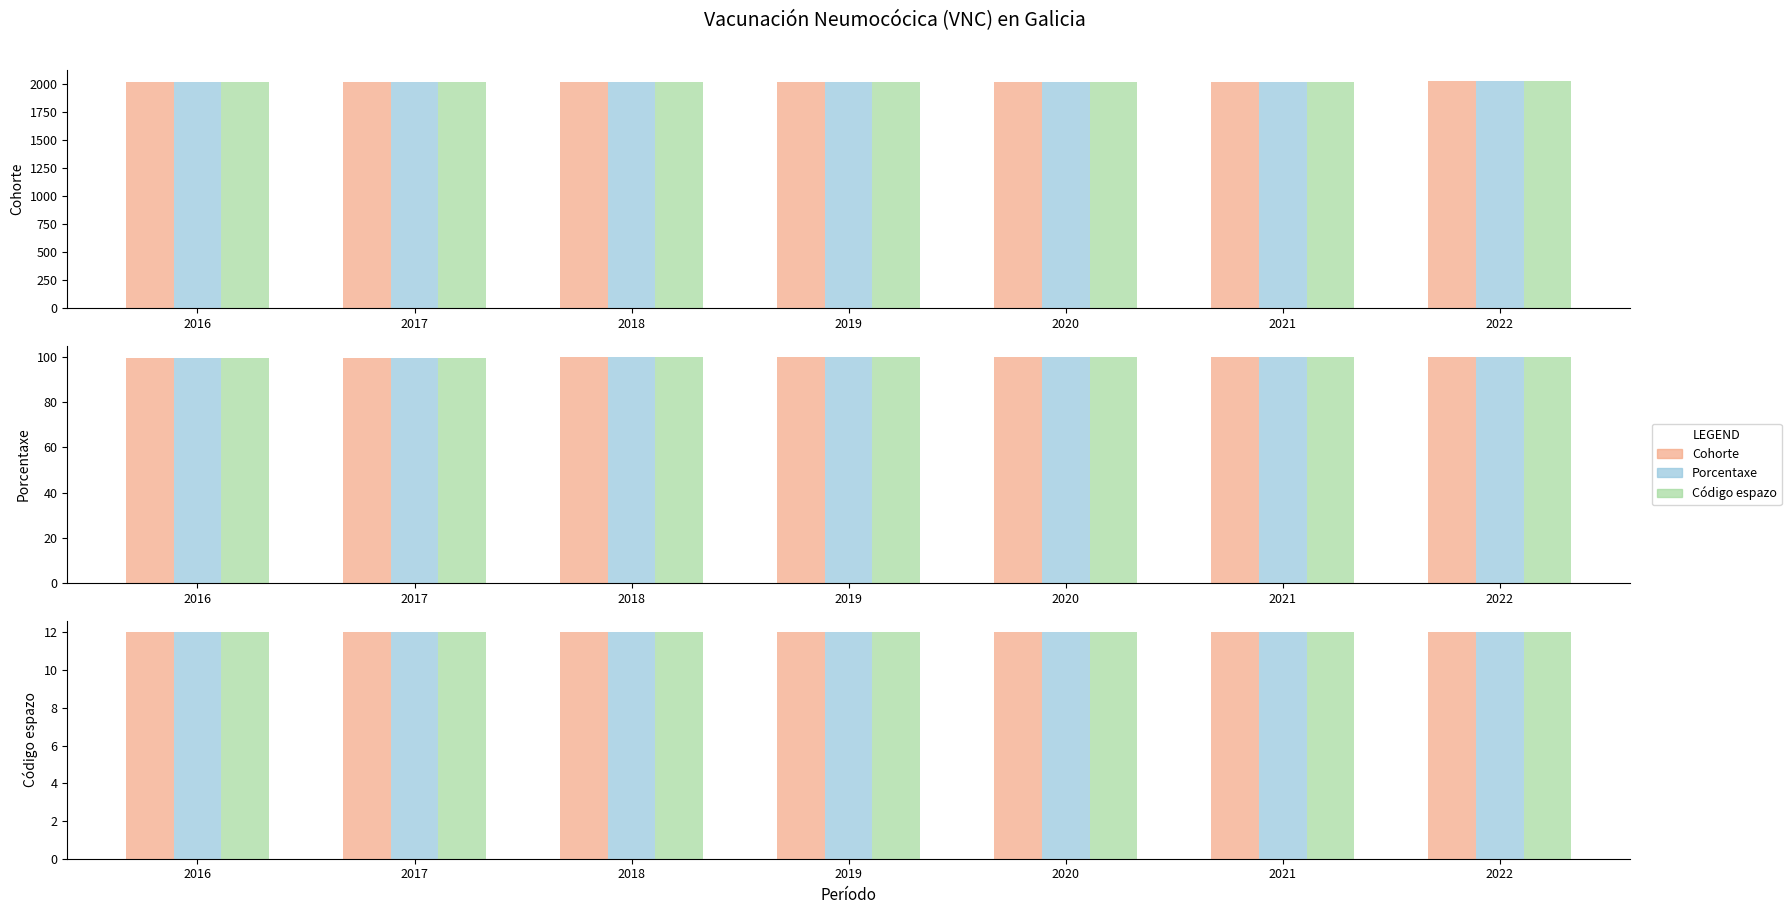

How many groups of bars are there?

7